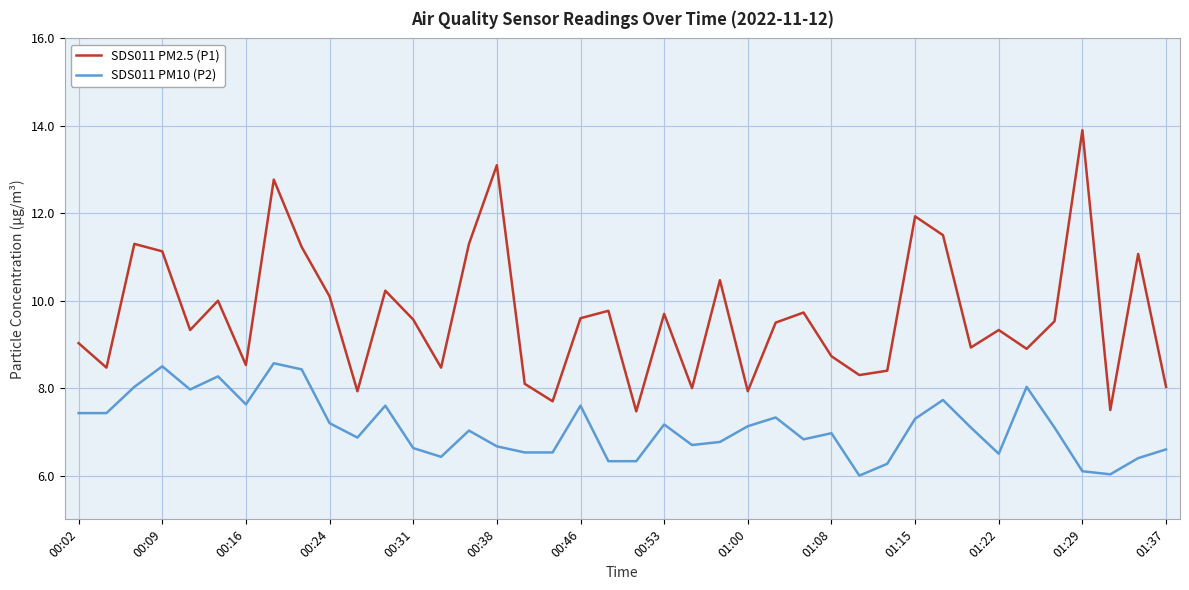

List the series in order of their overall mean, lowest first.

SDS011 PM10 (P2), SDS011 PM2.5 (P1)